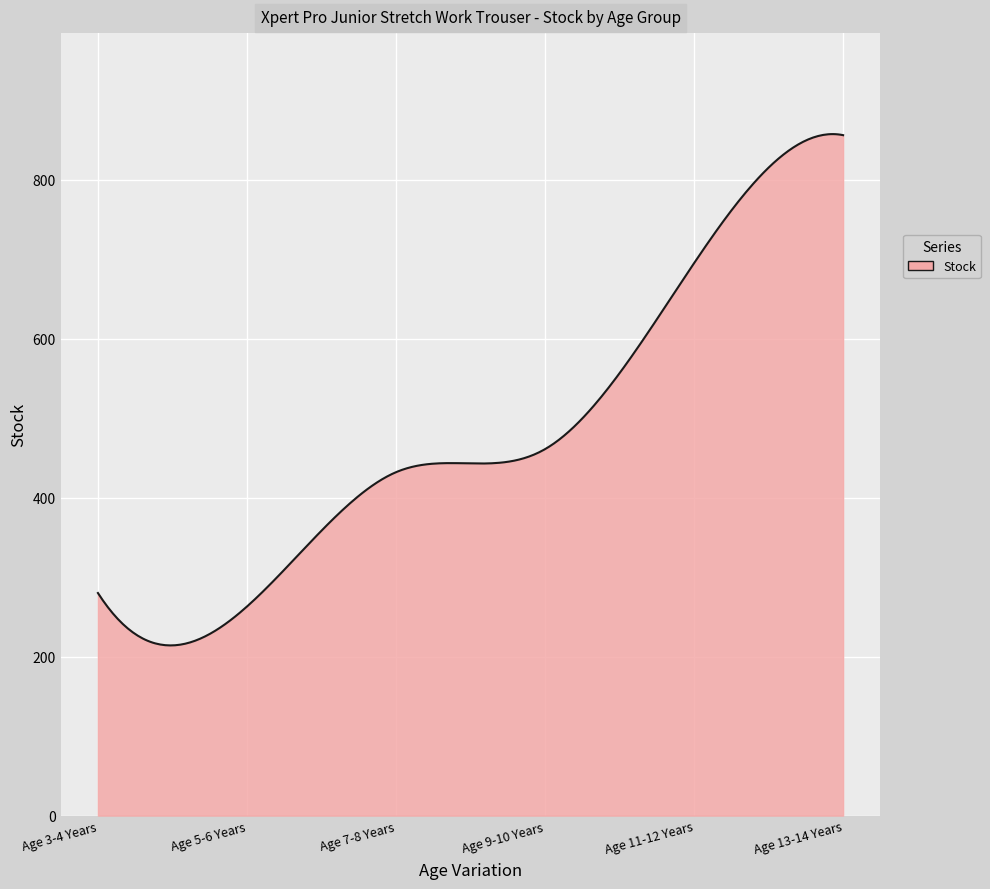

What is the smallest value displayed?

214.1